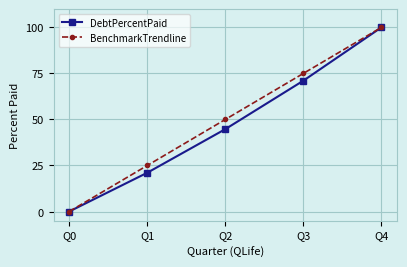

Is it true that DebtPercentPaid equals 100.0 at Q4?

True